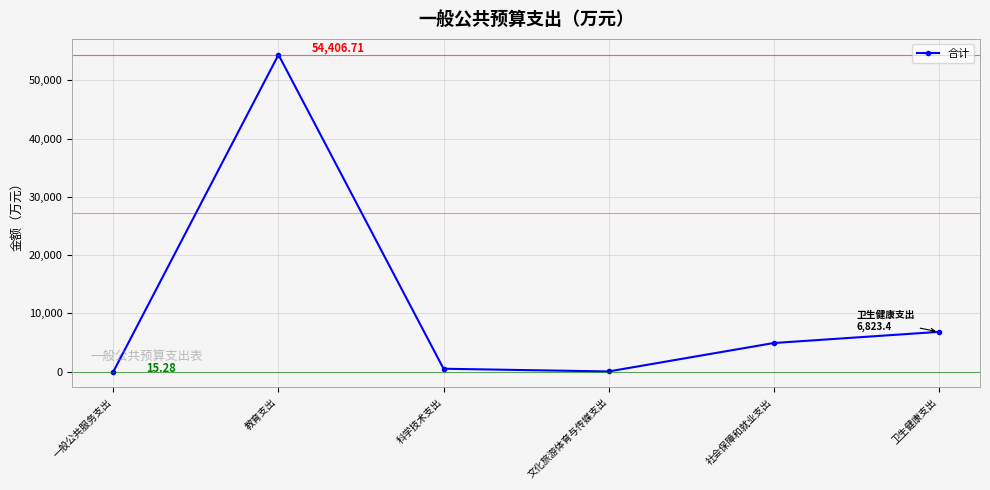

What is the sum of the values at 教育支出 and 文化旅游体育与传媒支出?

54435.3